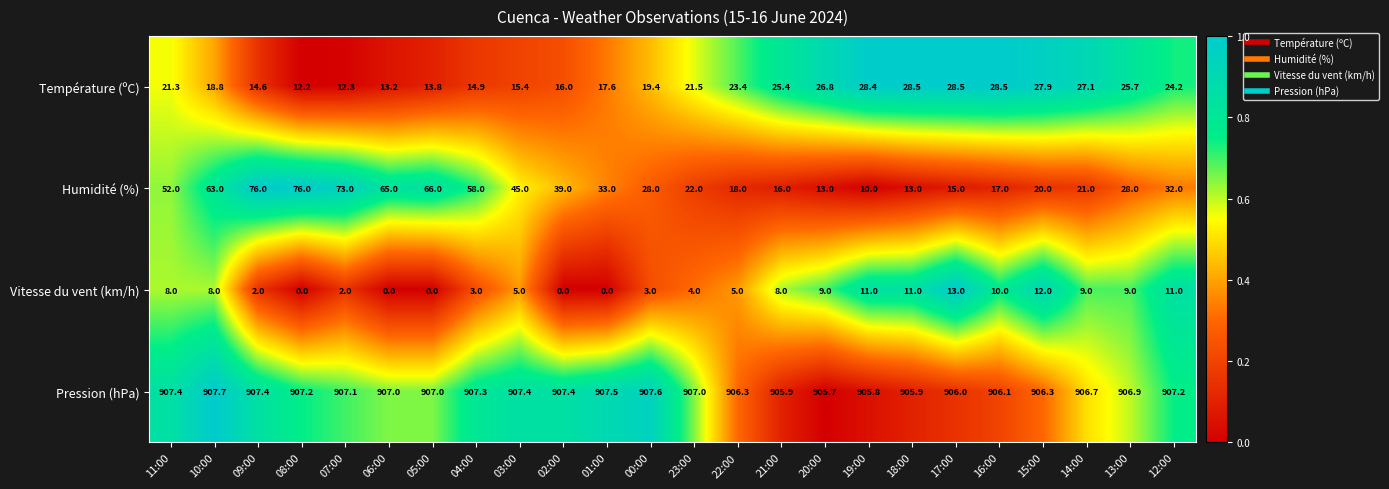

What is the difference between the maximum and minimum values in the Pression (hPa) series?

2.0